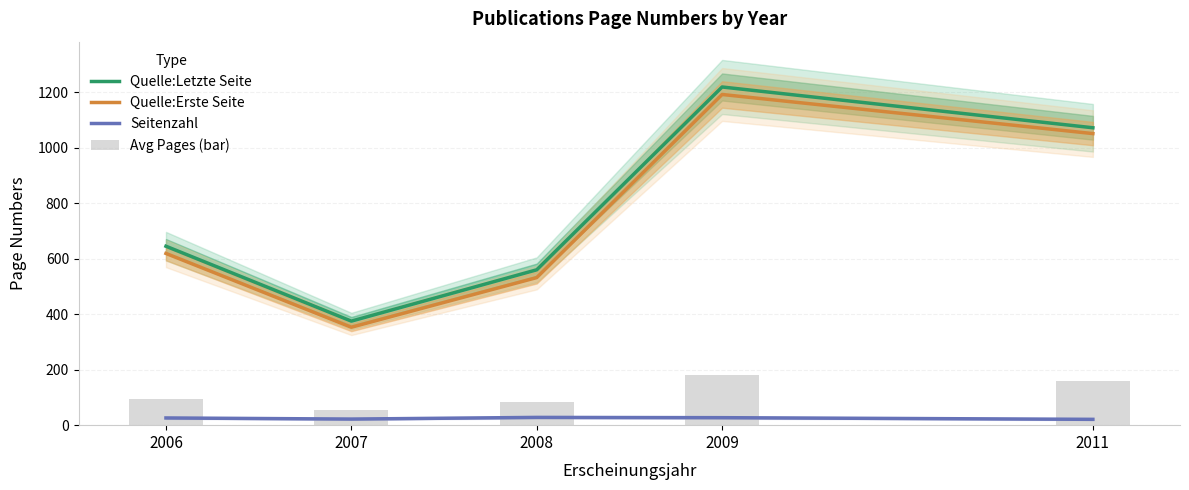

True or false: Quelle:Erste Seite has a value of 353.0 at 2007.

True